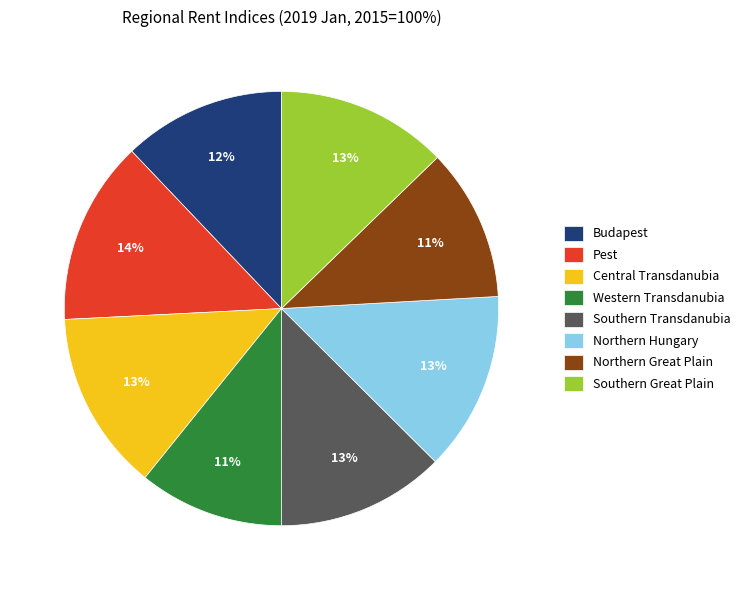

Count the number of slices in the pie.

8